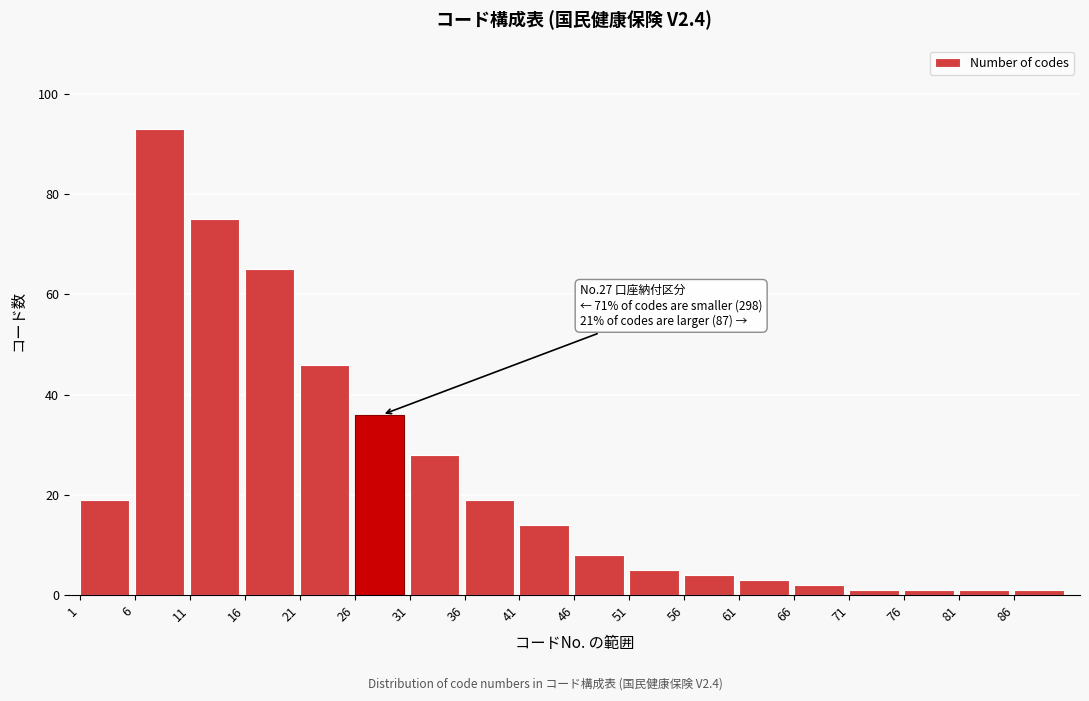

Reading left to right, what are all the values shown in this chart?

19	93	75	65	46	36	28	19	14	8	5	4	3	2	1	1	1	1